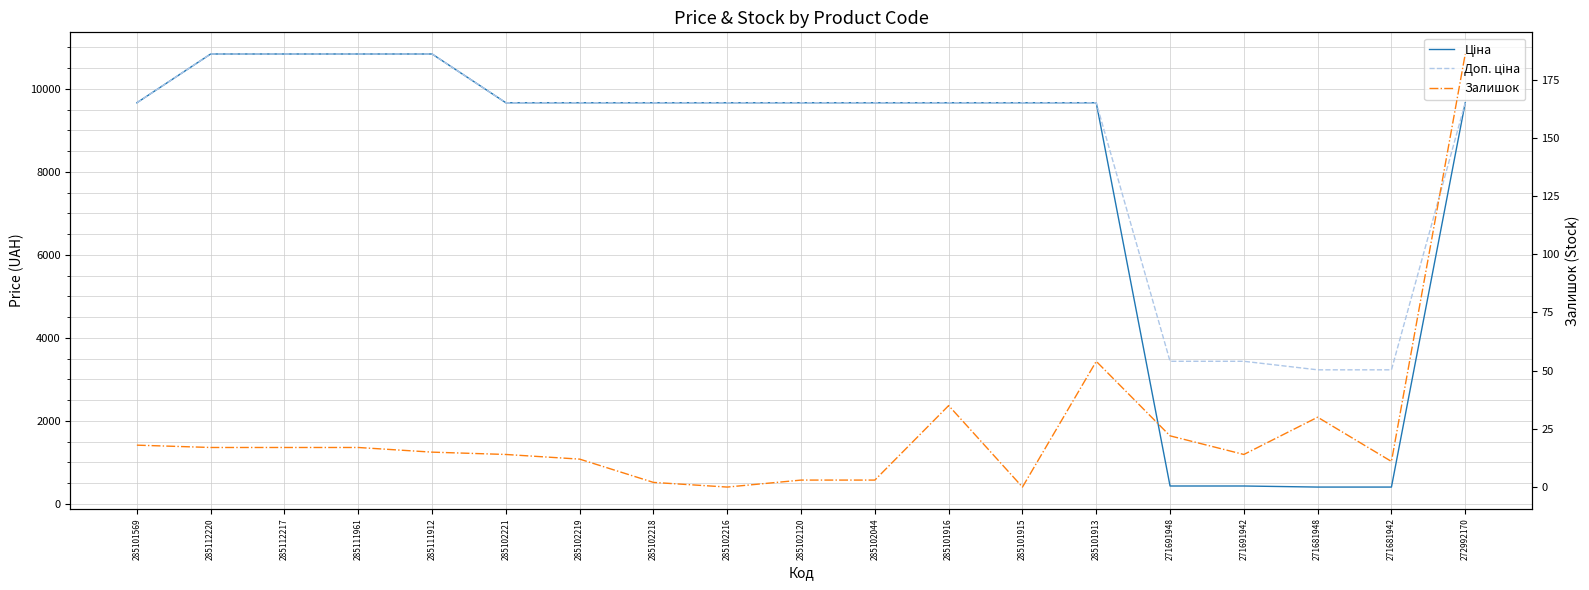

Reading right to left, transcribe all the data shown in this chart.

Ціна: 272992170=9664.7	271681942=403.6	271681948=403.6	271691942=429.3	271691948=429.3	285101913=9664.7	285101915=9664.7	285101916=9664.7	285102044=9664.7	285102120=9664.7	285102216=9664.7	285102218=9664.7	285102219=9664.7	285102221=9664.7	285111912=10840.1	285111961=10840.1	285112217=10840.1	285112220=10840.1	285101569=9664.7
Доп. ціна: 272992170=9664.7	271681942=3228.8	271681948=3228.8	271691942=3434.6	271691948=3434.6	285101913=9664.7	285101915=9664.7	285101916=9664.7	285102044=9664.7	285102120=9664.7	285102216=9664.7	285102218=9664.7	285102219=9664.7	285102221=9664.7	285111912=10840.1	285111961=10840.1	285112217=10840.1	285112220=10840.1	285101569=9664.7
Залишок: 272992170=186.0	271681942=11.0	271681948=30.0	271691942=14.0	271691948=22.0	285101913=54.0	285101915=0.0	285101916=35.0	285102044=3.0	285102120=3.0	285102216=0.0	285102218=2.0	285102219=12.0	285102221=14.0	285111912=15.0	285111961=17.0	285112217=17.0	285112220=17.0	285101569=18.0